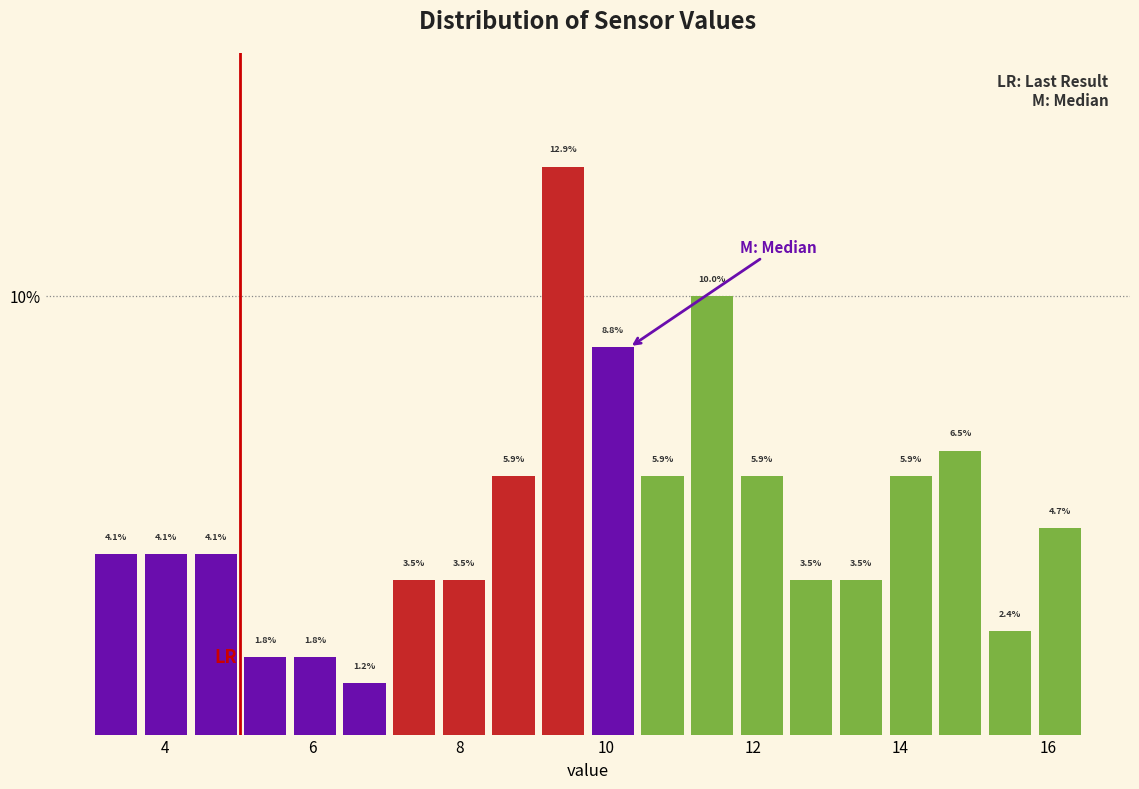

Read against the x-axis, roughly where is the centre of the tallest bar?

9.4